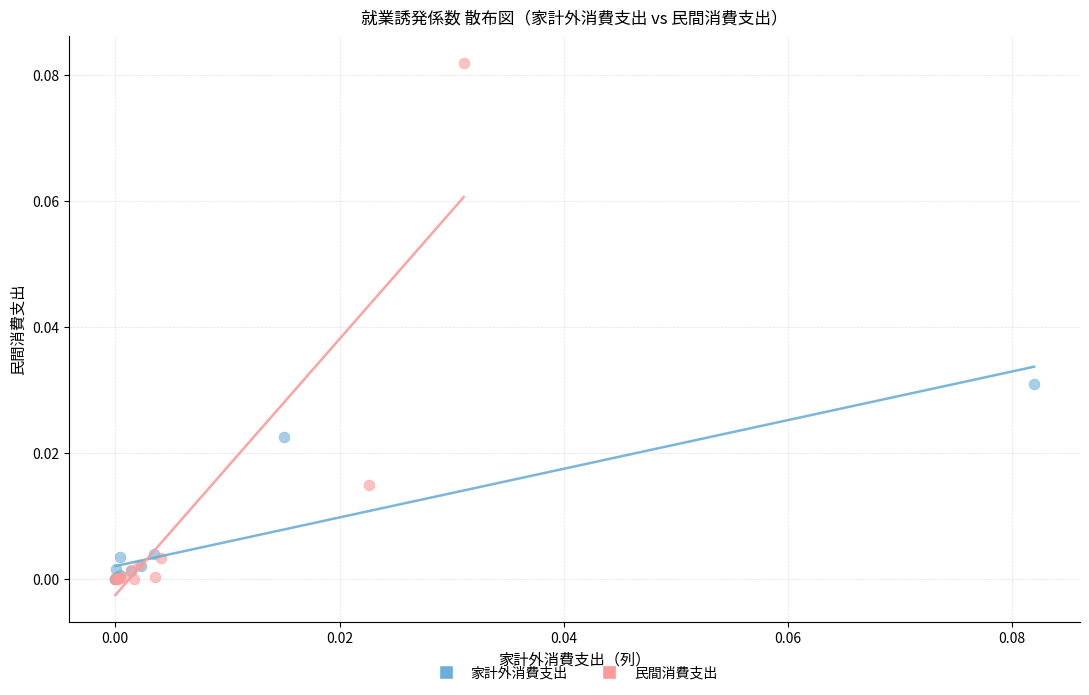

Which series has the widest spread of Y values?

民間消費支出